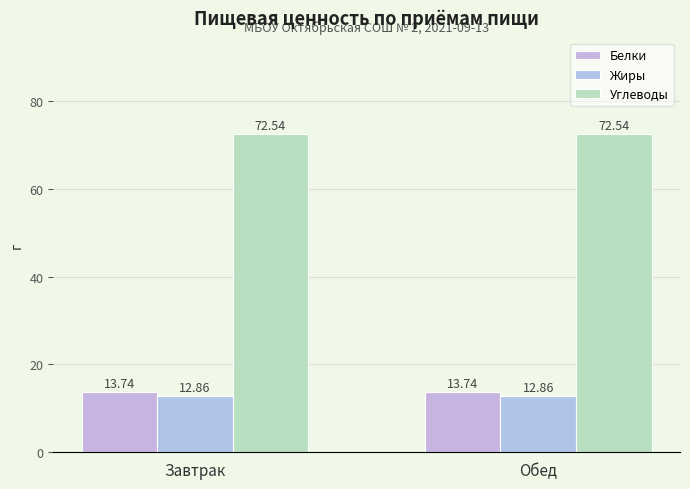

Which series changed the most between Завтрак and Обед?

Белки